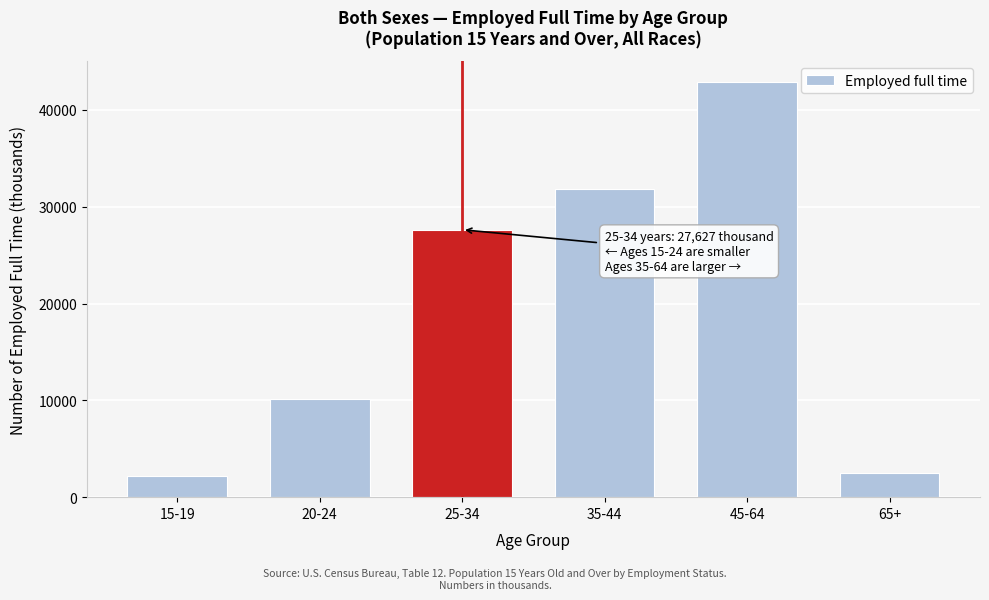

Reading left to right, list all the values displayed in this chart.

15-19=2237	20-24=10103	25-34=27627	35-44=31825	45-64=42904	65+=2527